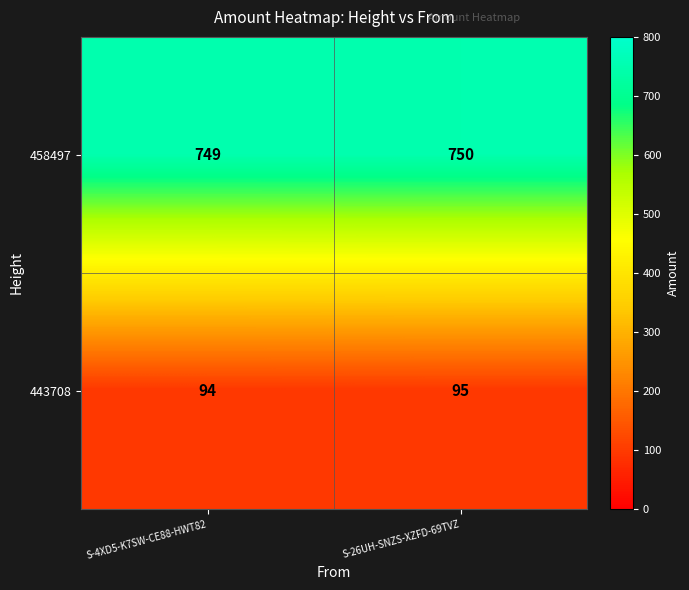

The value of 458497 at S-4XD5-K7SW-CE88-HWT82 is 1190. True or false?

False